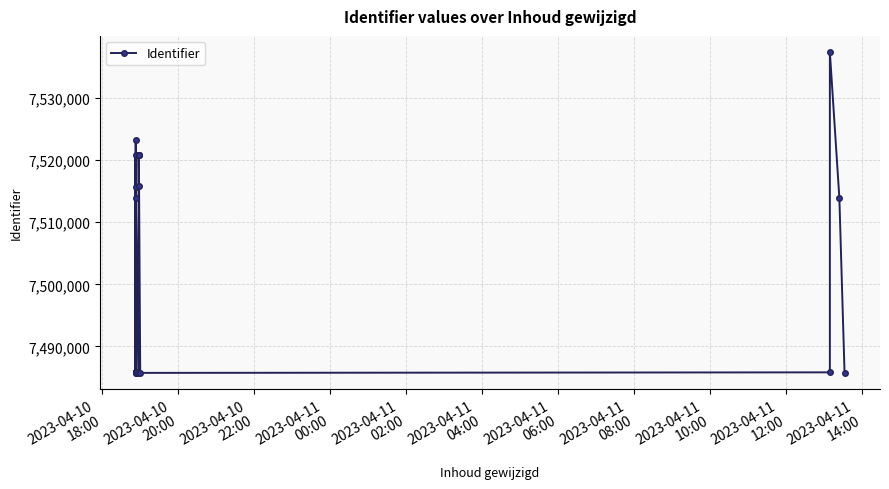

Is it true that the value at 2023-04-11
14:00 is 7485860?

True